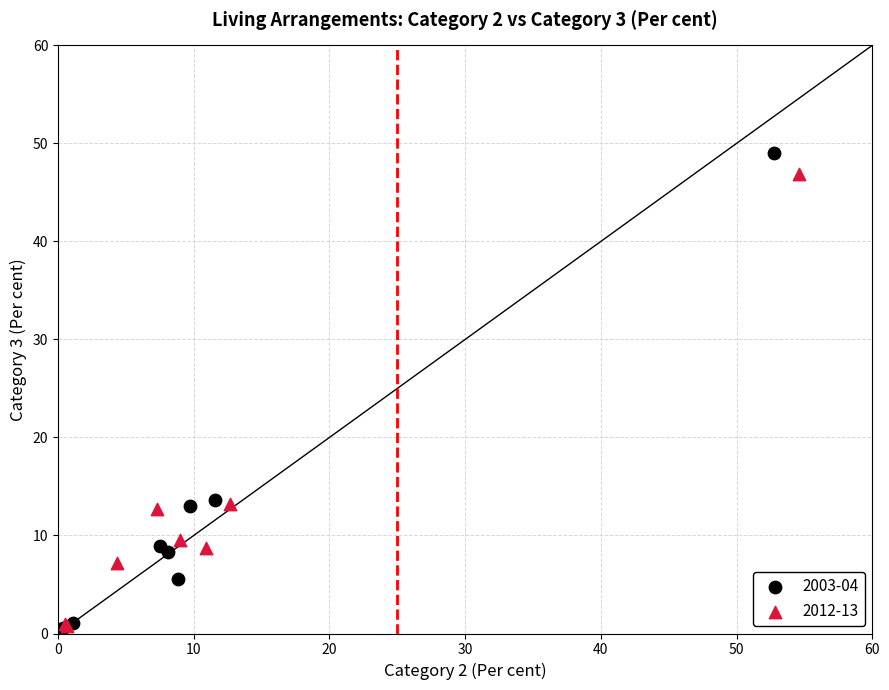

Which series has the largest Y range (max minus min)?

2003-04